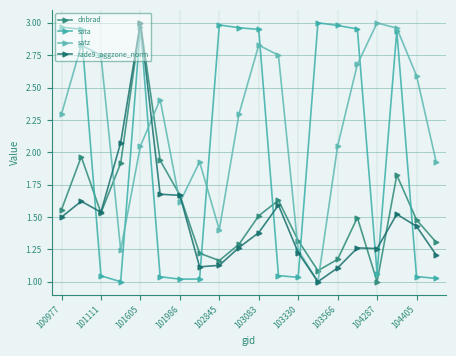

How many lines are shown in the chart?

4